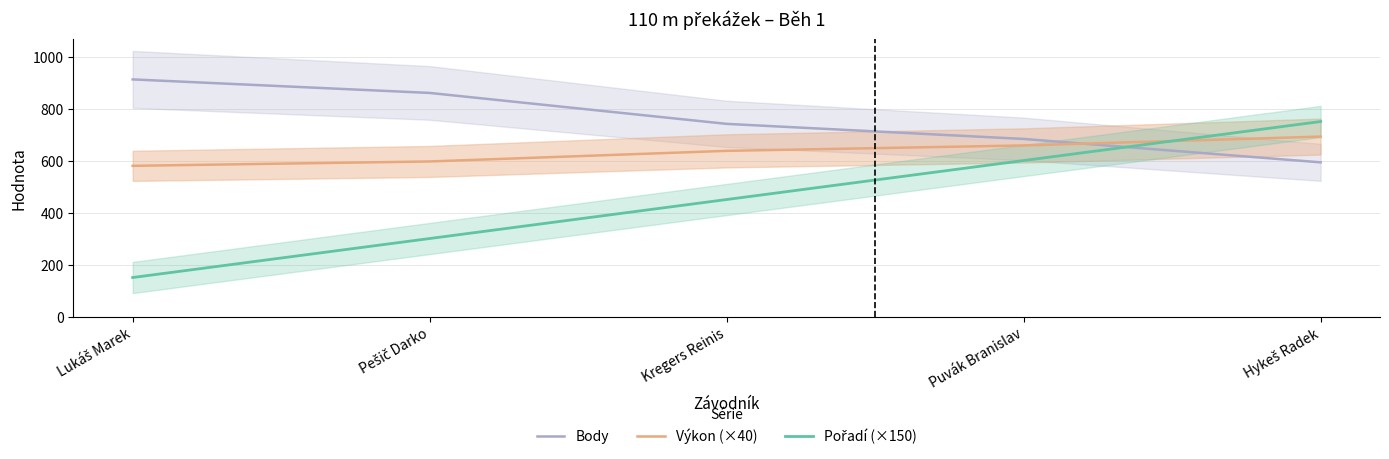

What is the difference between the maximum and minimum values in the Výkon (×40) series?

112.4